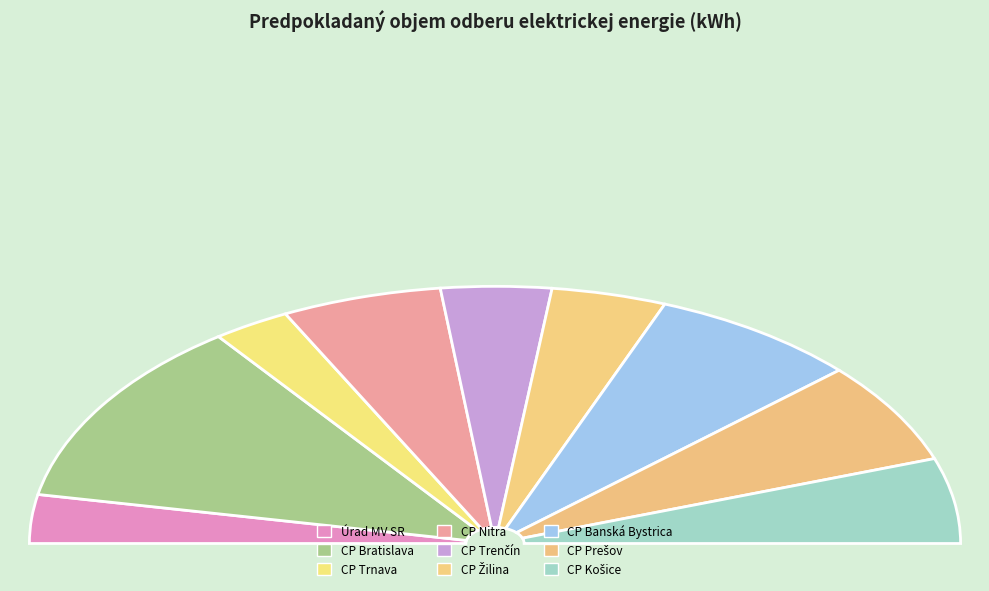

Count the number of slices in the pie.

9